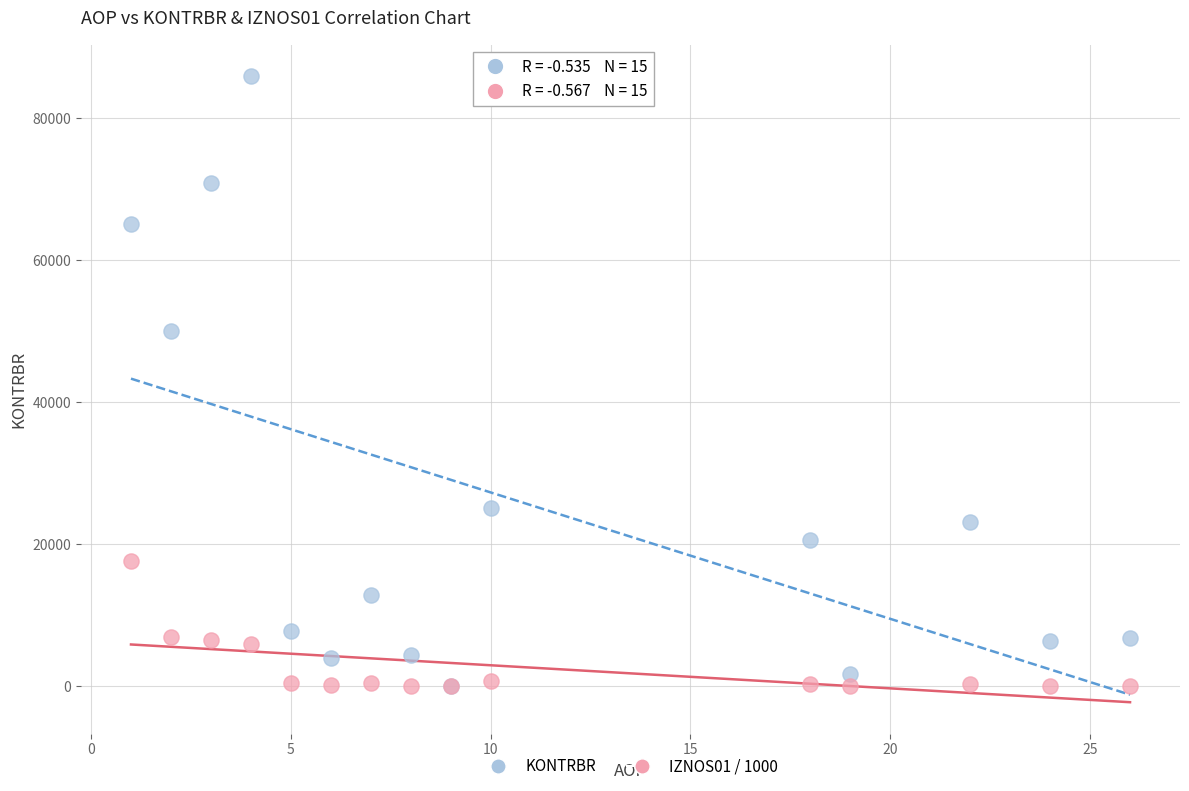

In the KONTRBR series, what Y value is closest to 42997?

50048.2